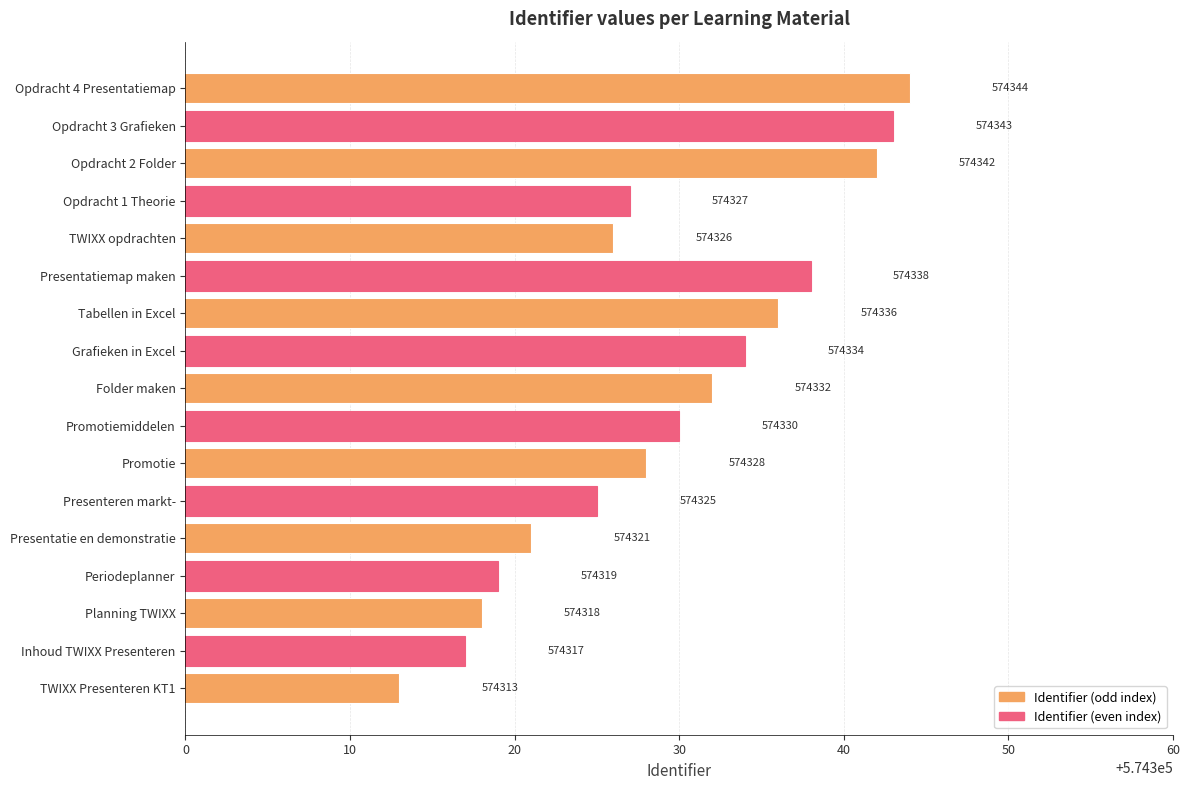

Reading top to bottom, list all the values displayed in this chart.

574344	574343	574342	574327	574326	574338	574336	574334	574332	574330	574328	574325	574321	574319	574318	574317	574313